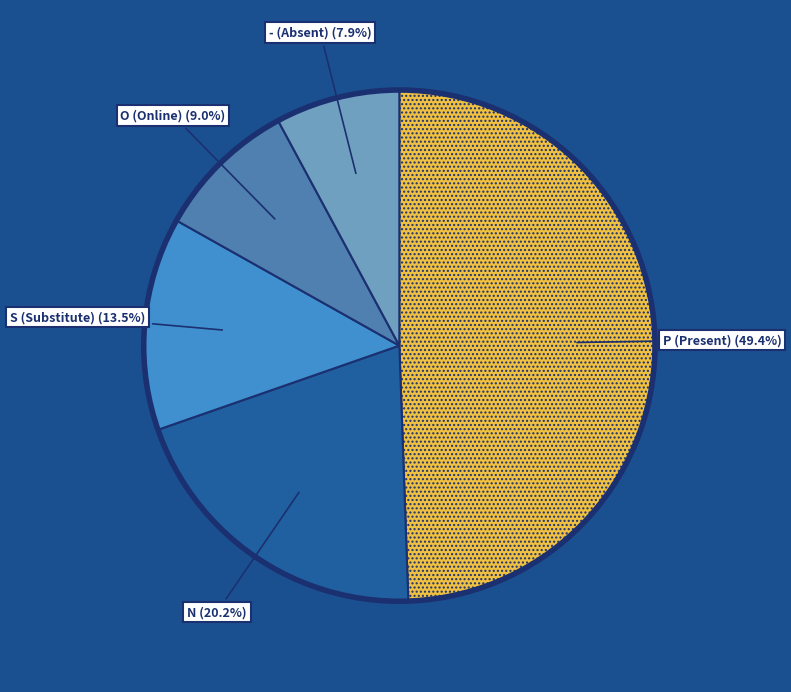

Is there any slice that represents more than half of the pie?

No